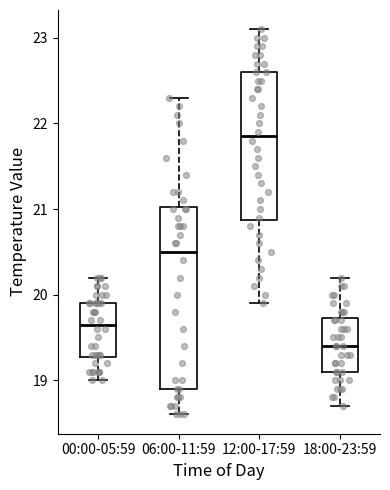

Comparing the boxes themselves (not the whiskers), which one is the tallest?

06:00-11:59